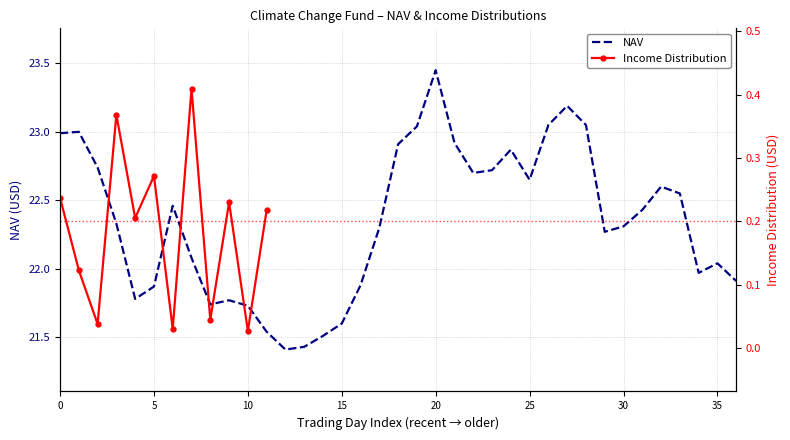

At which category does the chart reach its peak across all series?

20